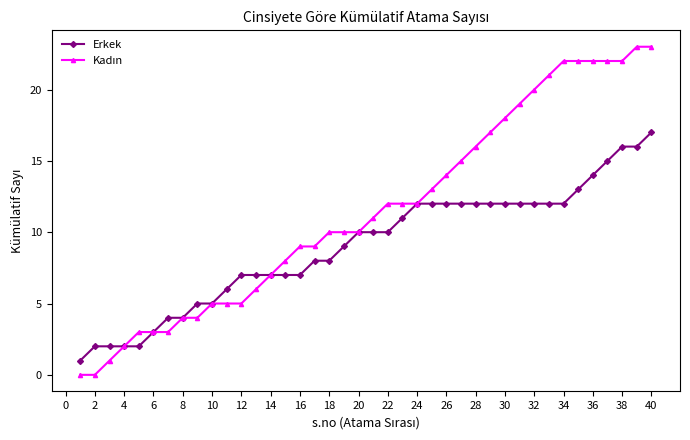

What is the maximum value shown in the chart?

23